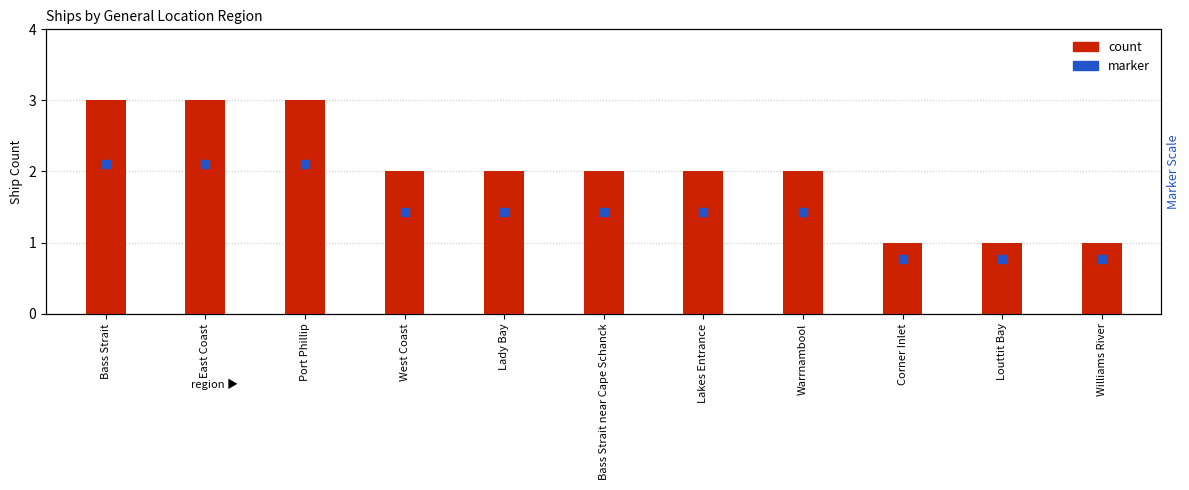

What value does the data have at Warrnambool?

2